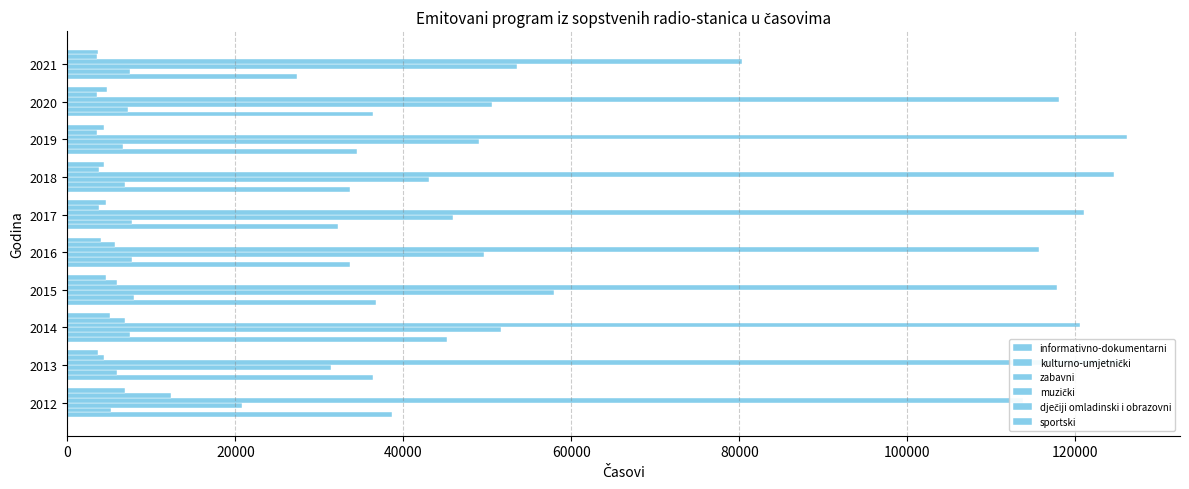

List the series in order of their peak value, lowest first.

sportski, kulturno-umjetnički, dječiji omladinski i obrazovni, informativno-dokumentarni, zabavni, muzički